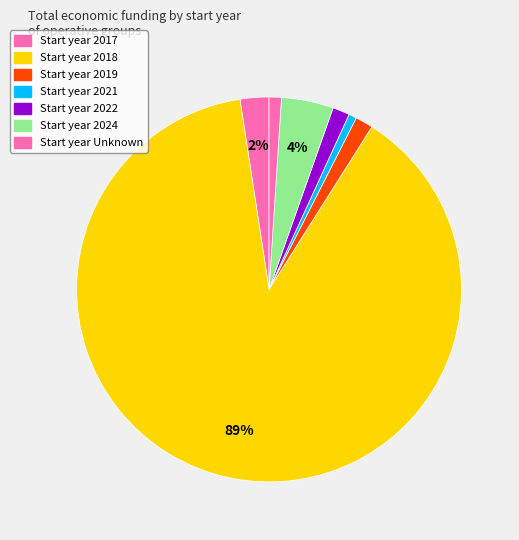

Count the number of slices in the pie.

7